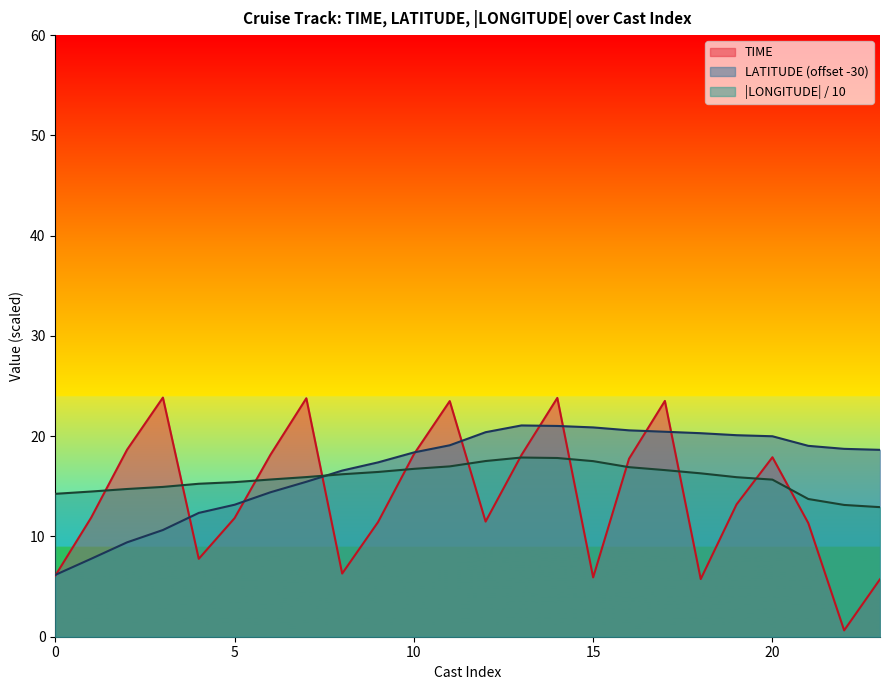

What is the lowest value of the LATITUDE (offset -30) series?

6.2